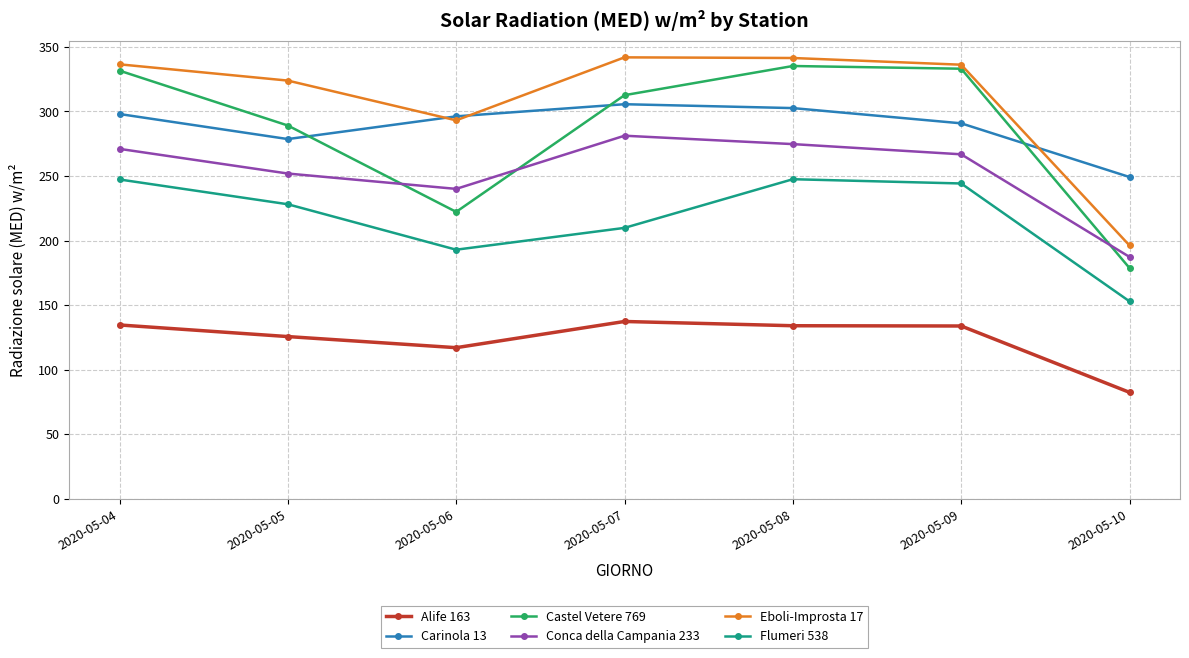

How many interior local valleys does the Eboli-Improsta 17 series have?

1